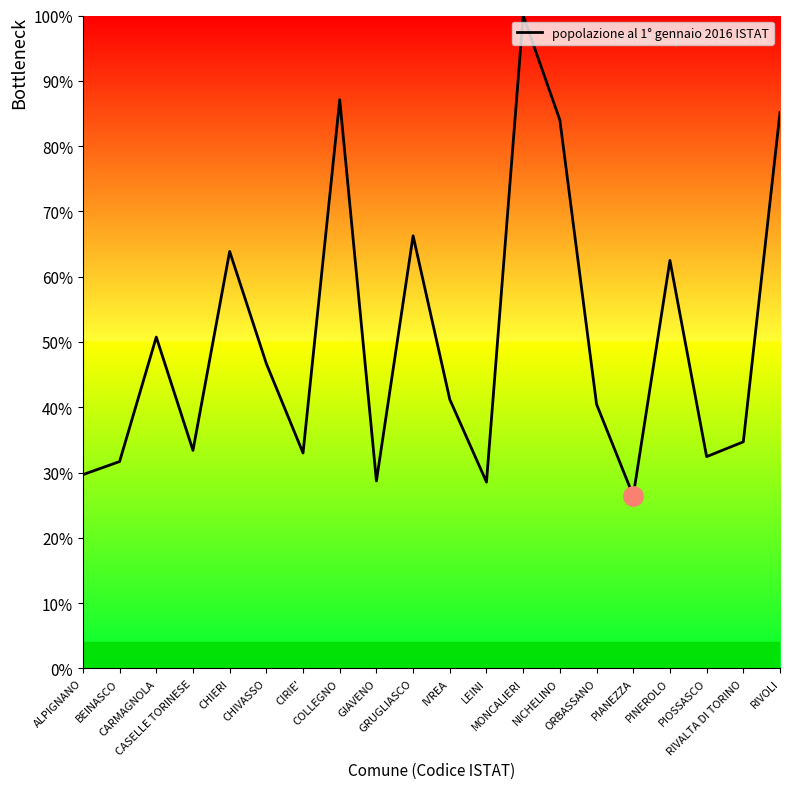

What is the average value?

50.3